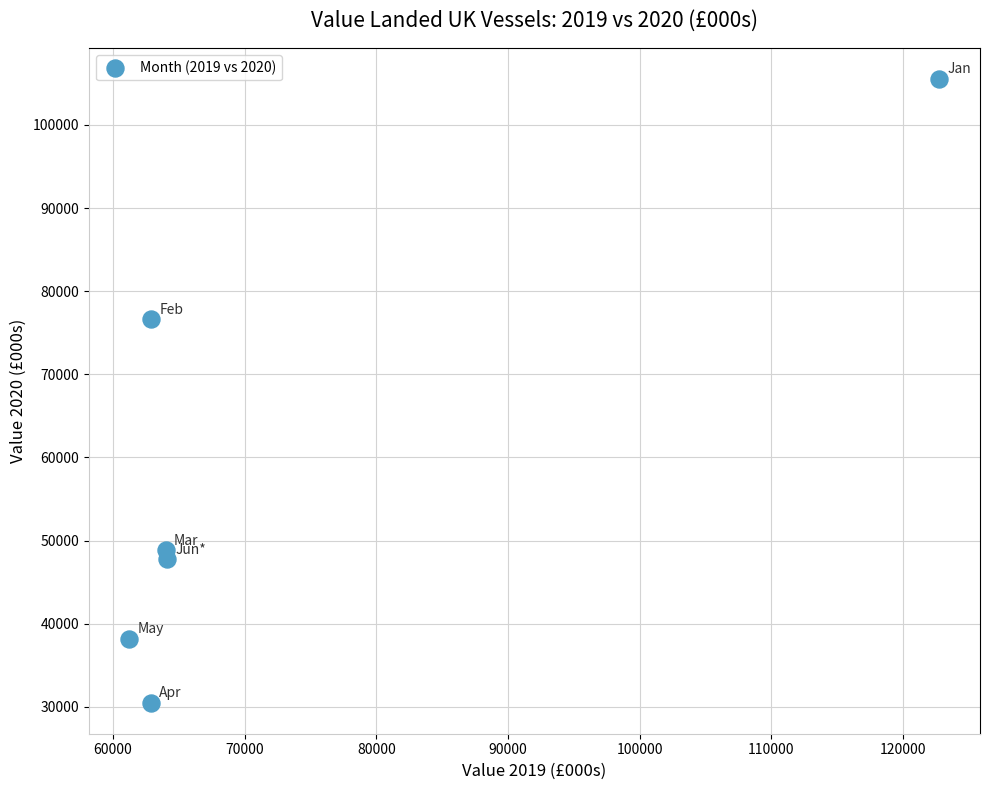

What Y value in the scatter plot is closest to 68017?

76611.9